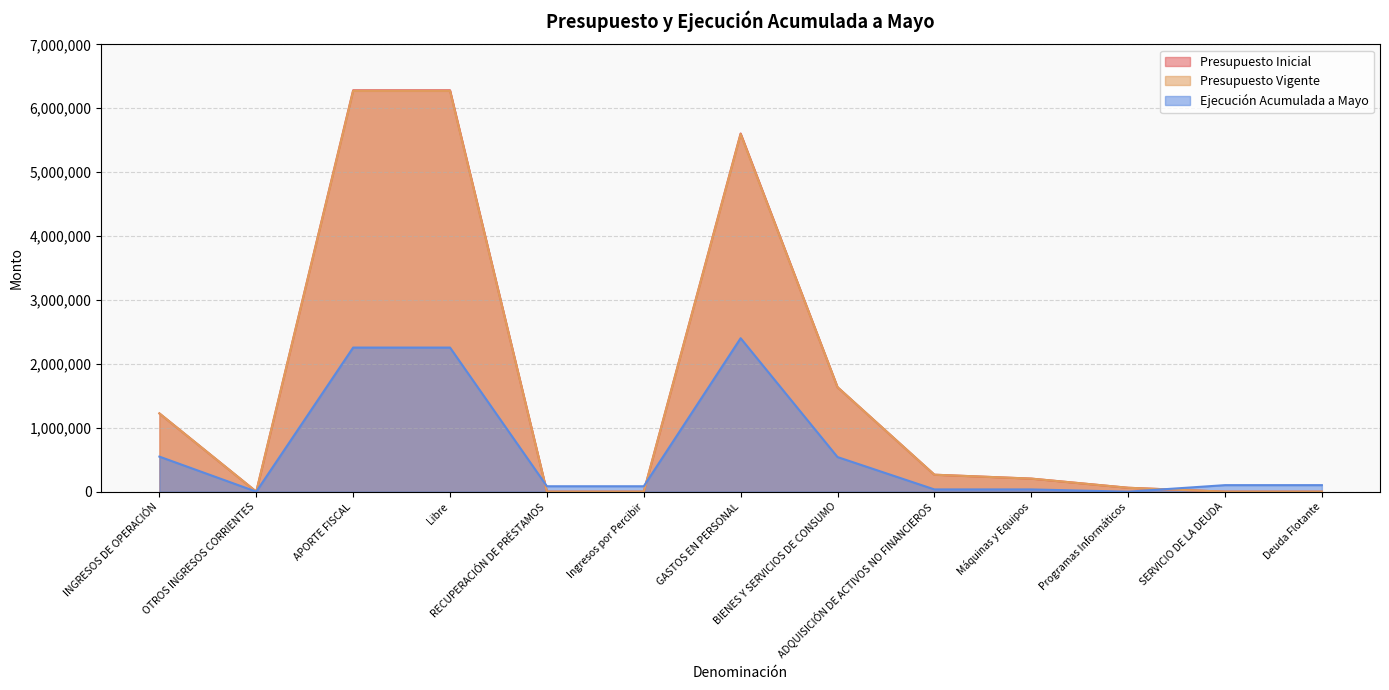

At how many categories does at least one series exceed 3466593?

3